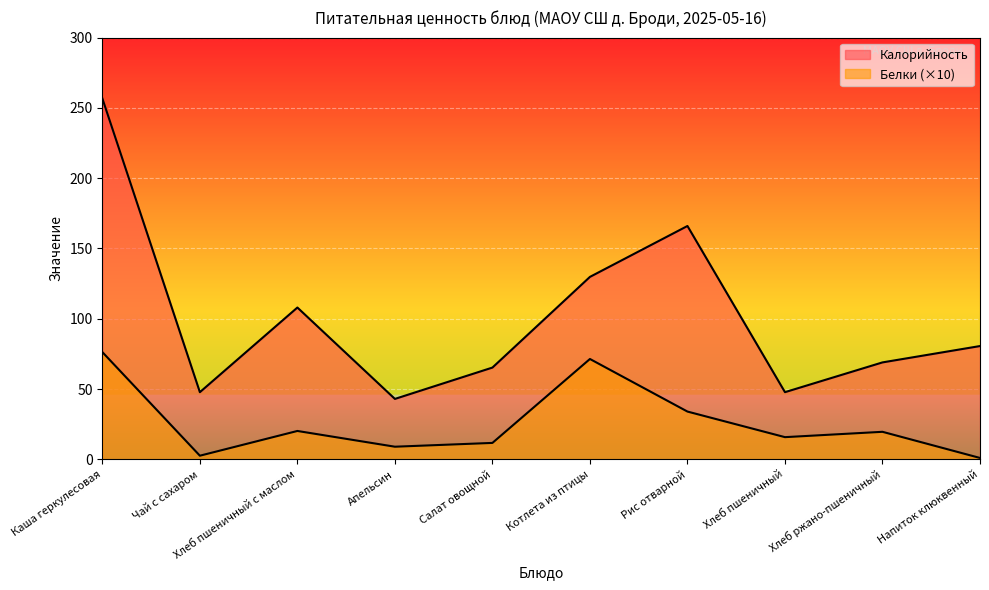

What is the value of the Белки point at the 9th from the left?

19.6